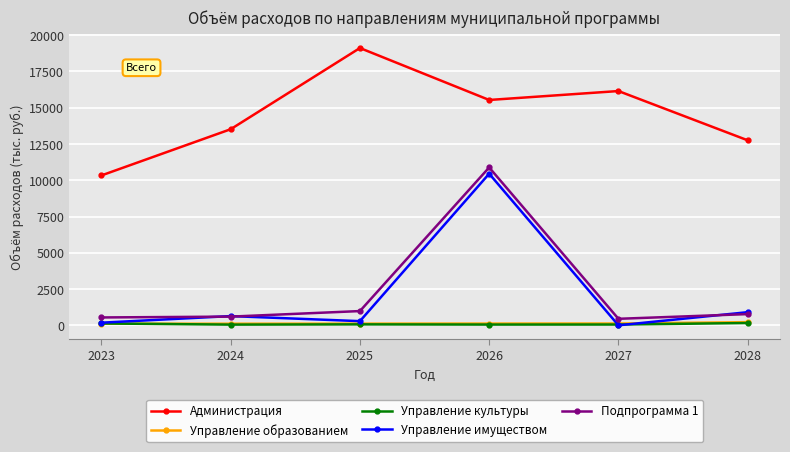

True or false: Подпрограмма 1 and Администрация cross at least once.

False